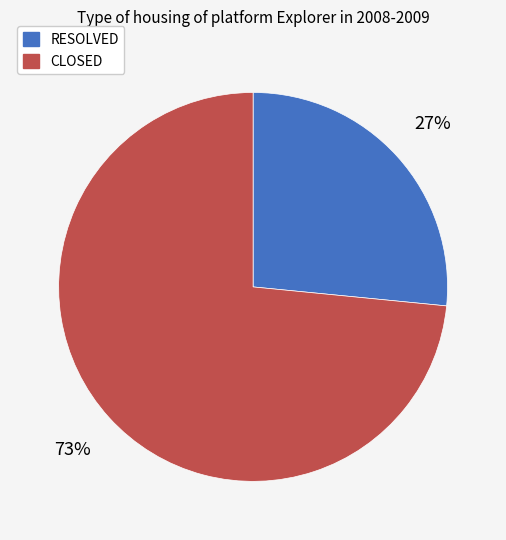

Which category has the biggest portion of the pie?

CLOSED